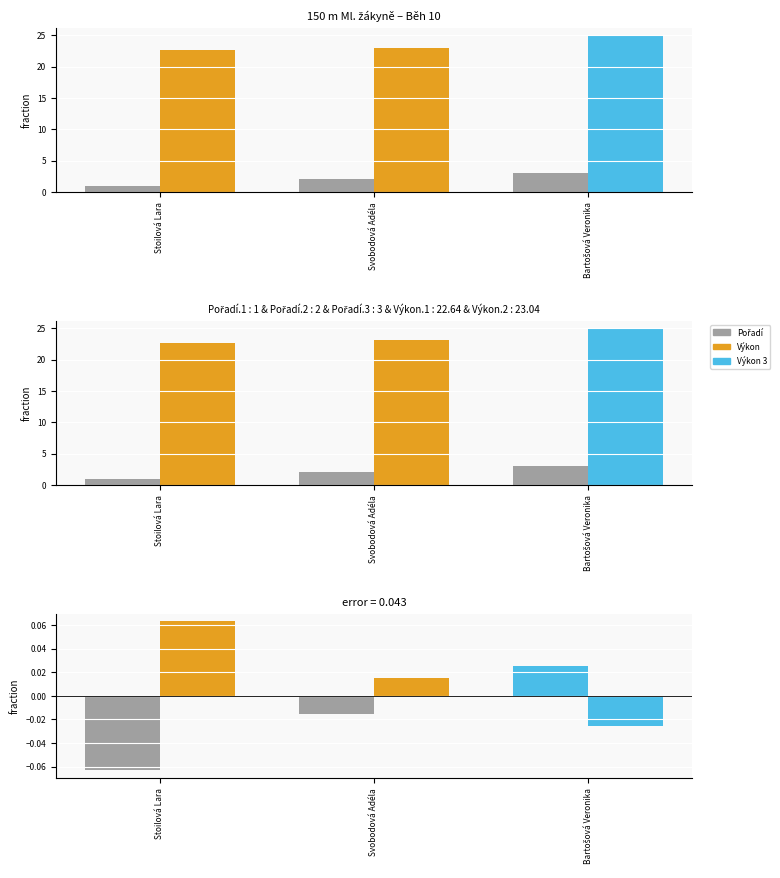

Between Bartošová Veronika and Svobodová Adéla, which is larger?

Bartošová Veronika